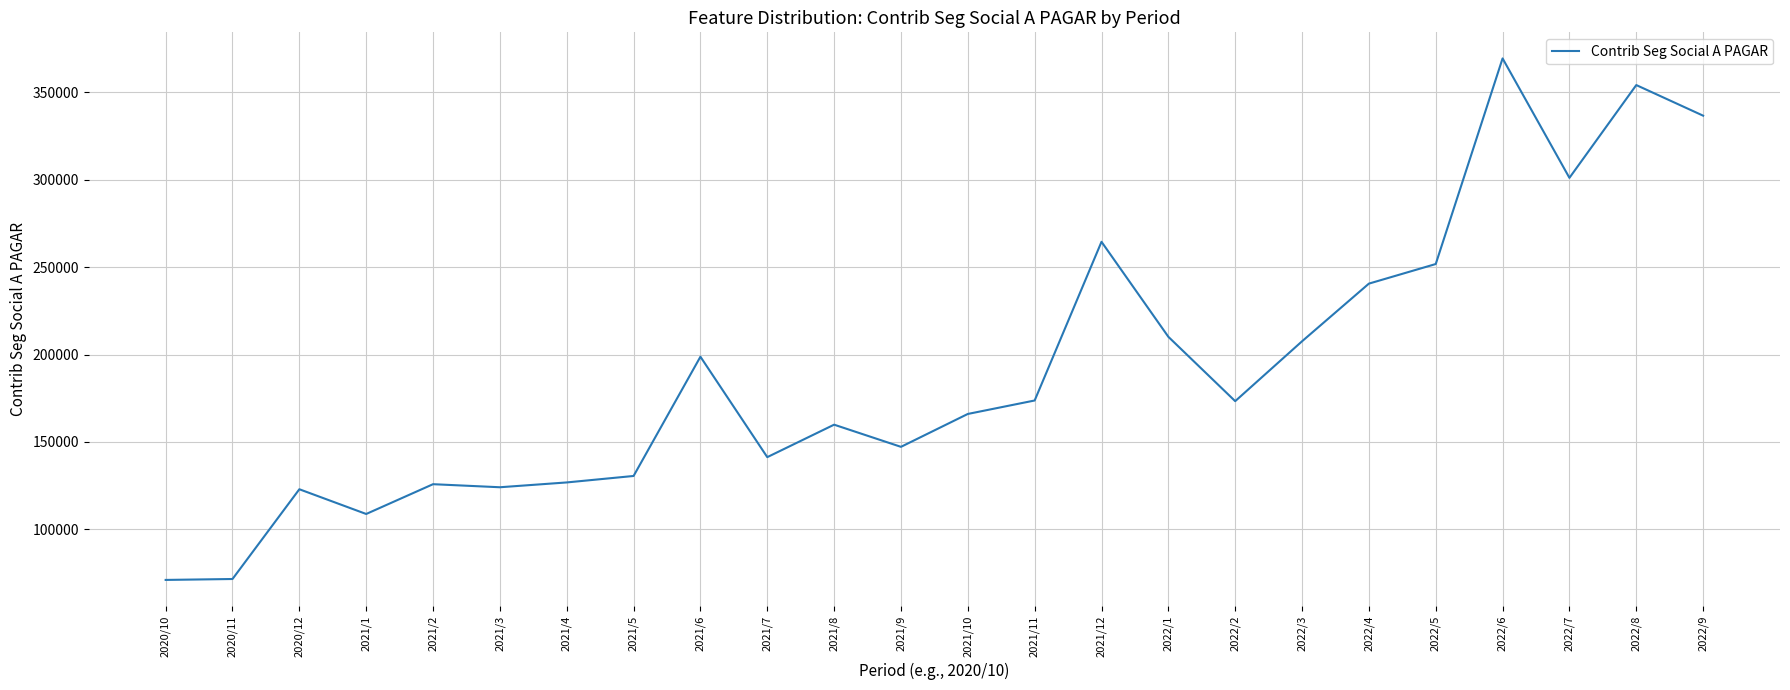

The value at 2022/6 is 369501.6. True or false?

True